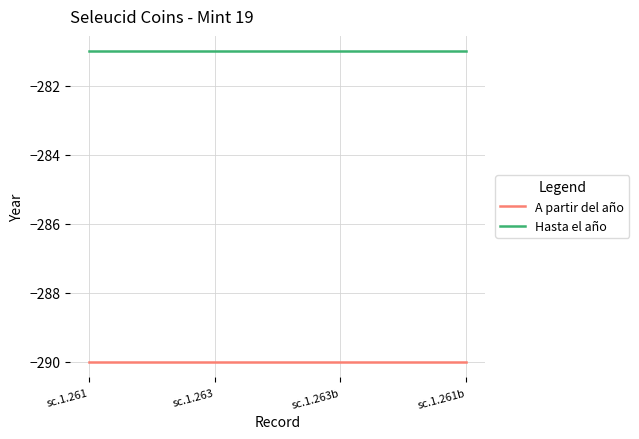

Does the chart have visible grid lines?

Yes